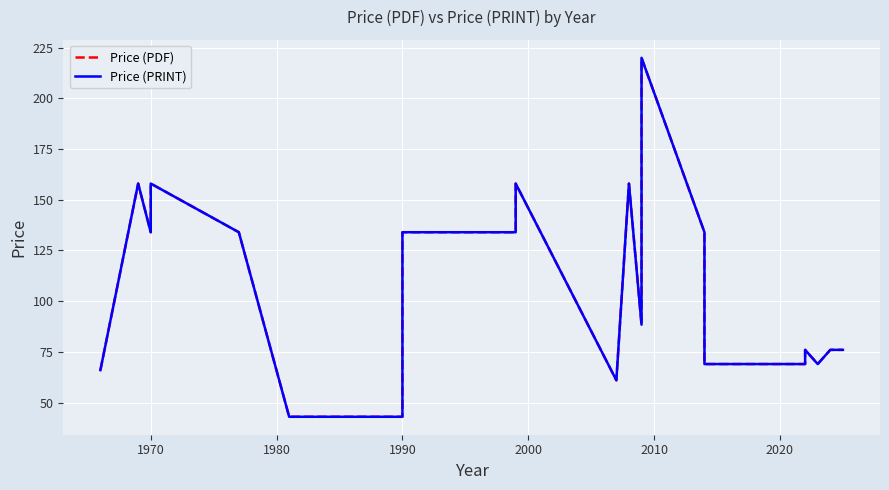

What is the sum of all Price (PRINT) values?

2868.7